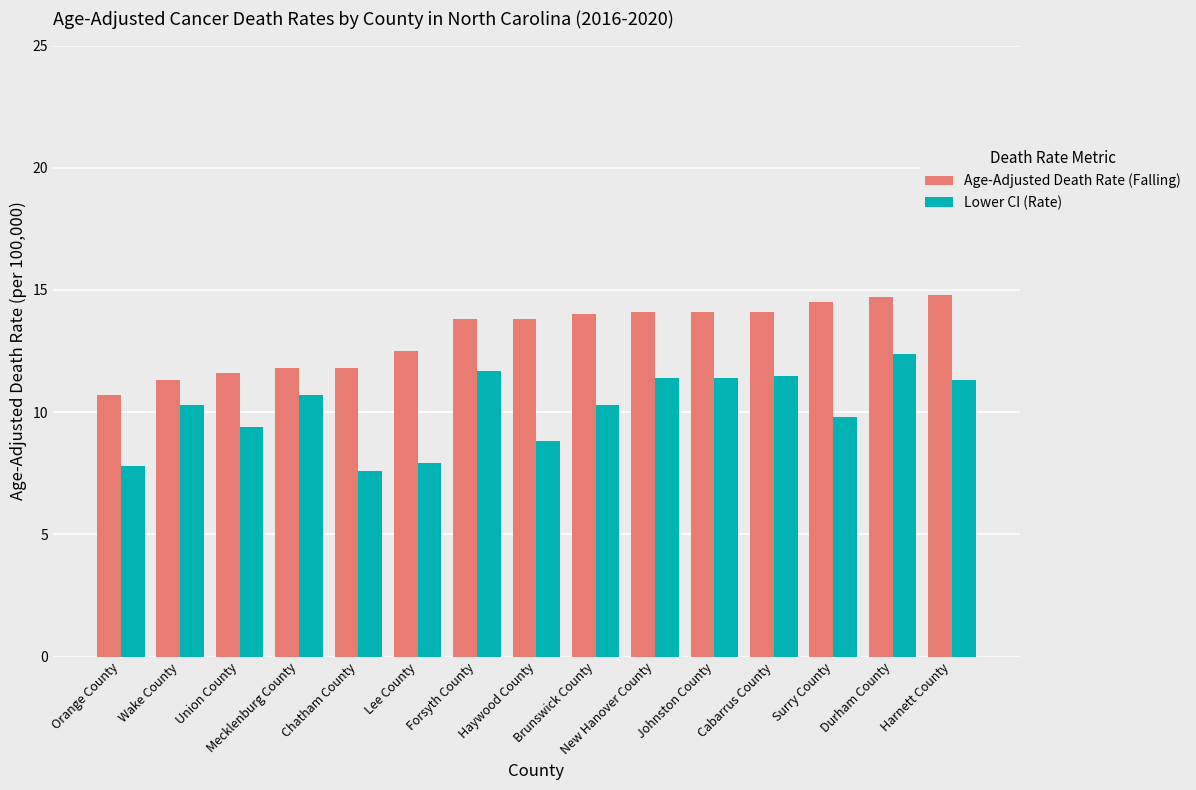

What are all the series names shown in the legend?

Age-Adjusted Death Rate (Falling), Lower CI (Rate)